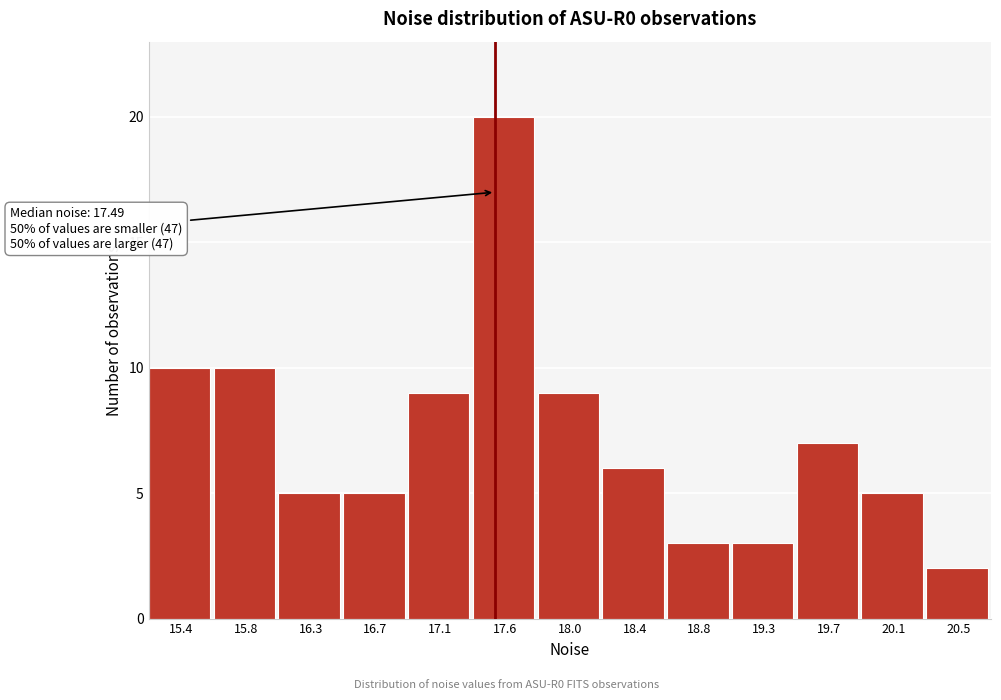

Over which range of the x-axis is the bar tallest?

17.35 to 17.75